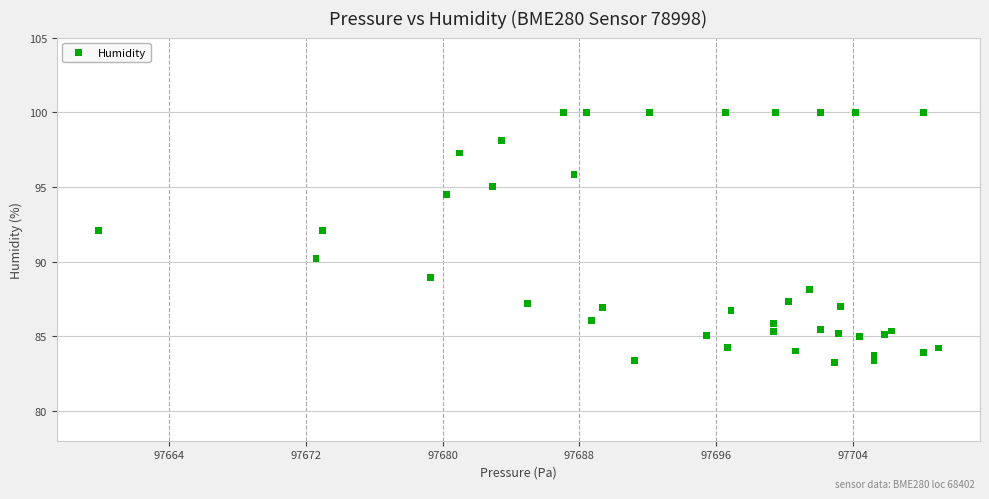

What Y value in the scatter plot is closest to 91?

90.2